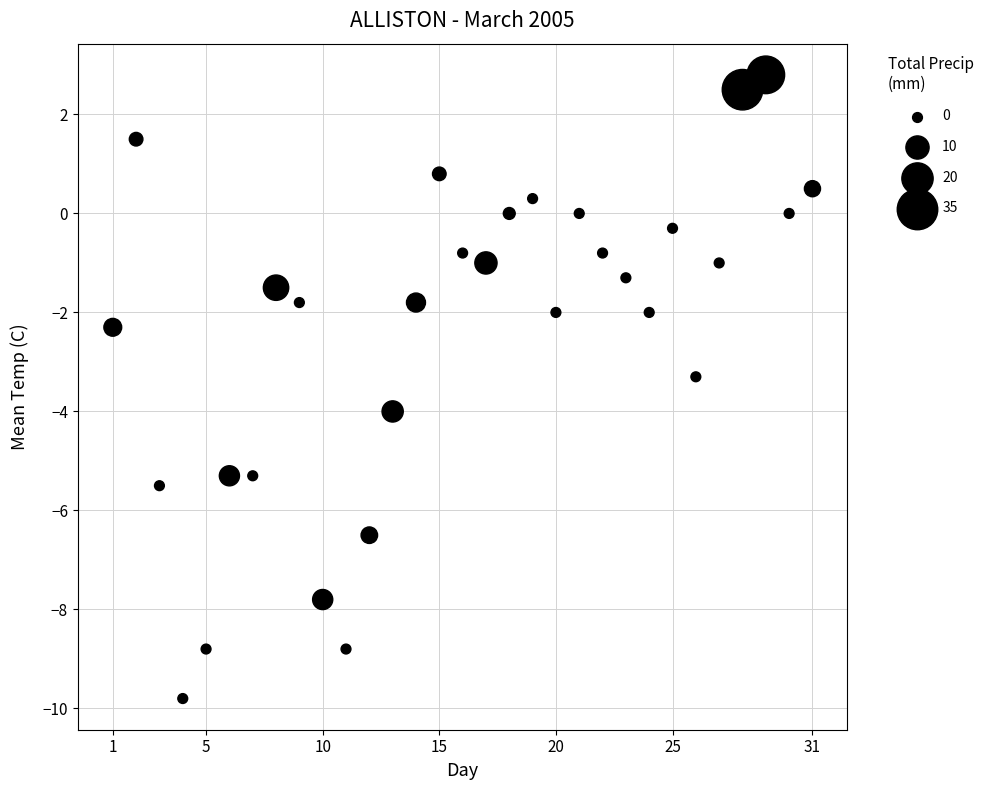

What is the range of X values (max minus min)?

30.0